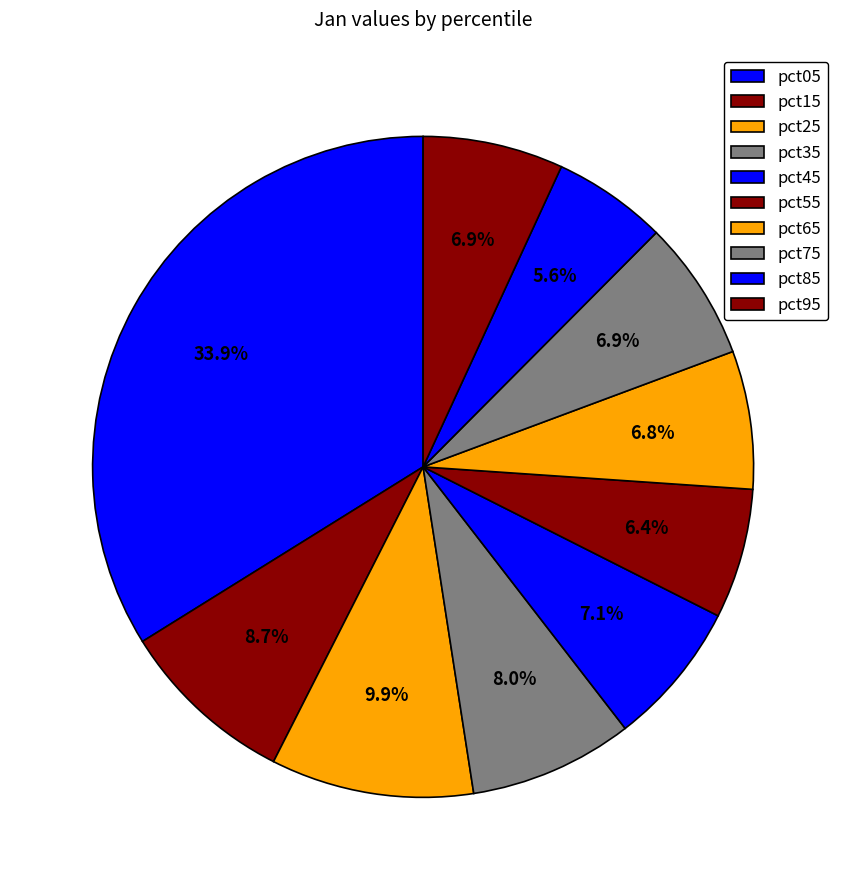

Is there a majority slice in this chart?

No